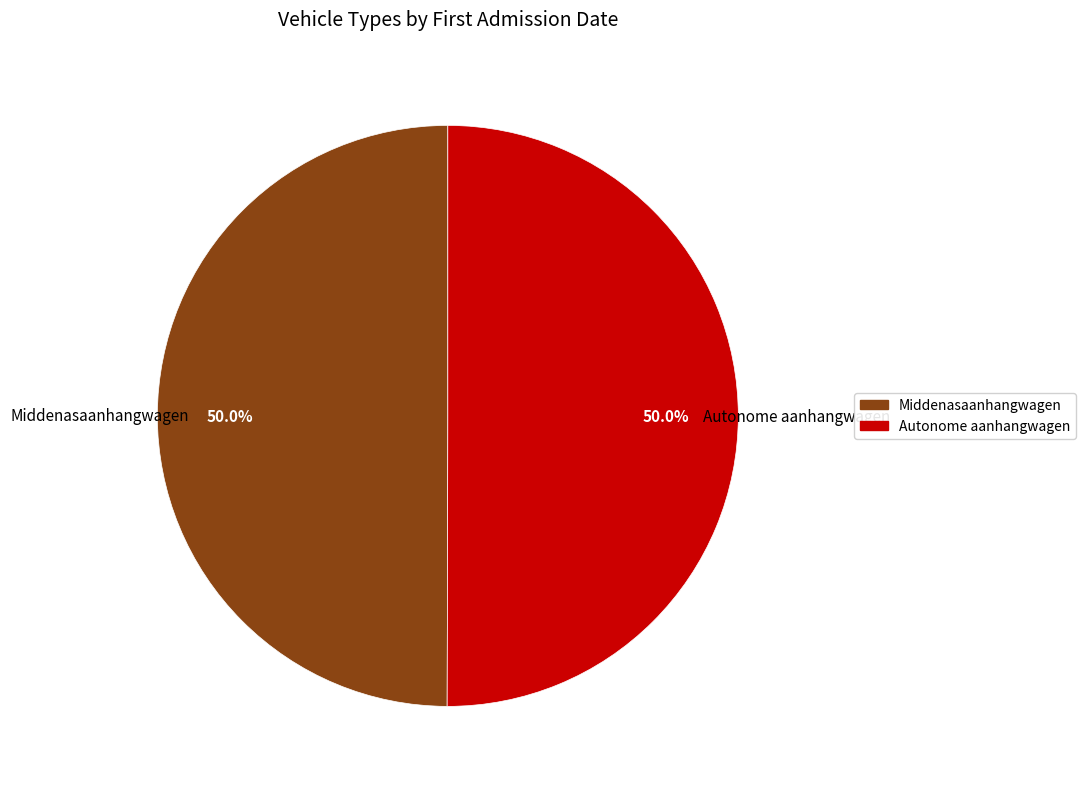

Approximately how many times larger is the value at Middenasaanhangwagen compared to Autonome aanhangwagen?

1.0